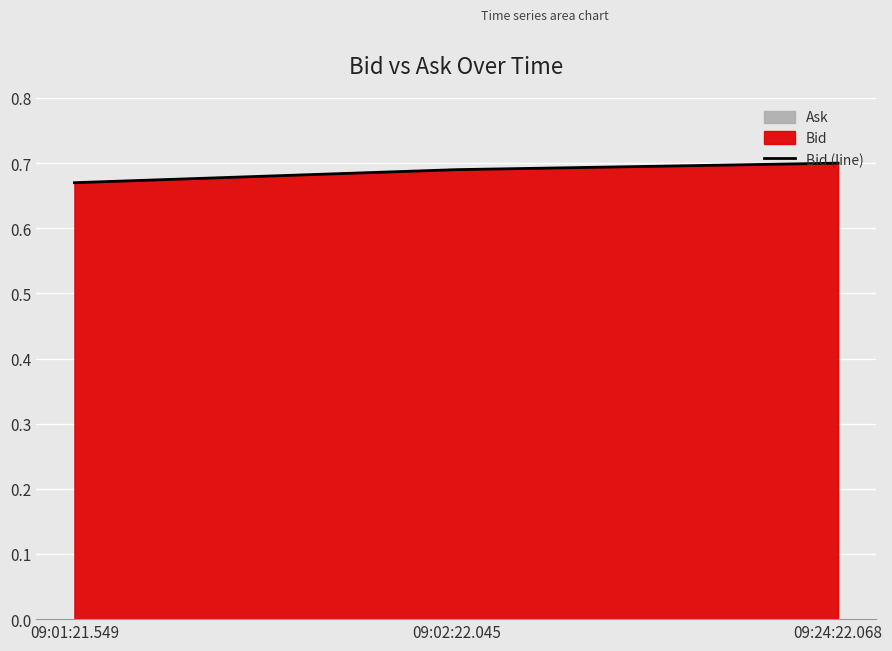

Is it true that the value at 09:24:22.068 is 1.1?

False